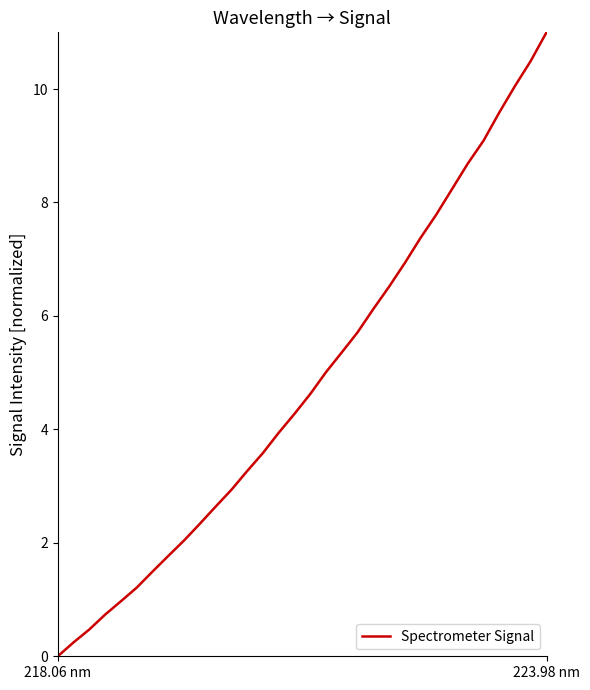

What is the maximum value shown in the chart?

11.0